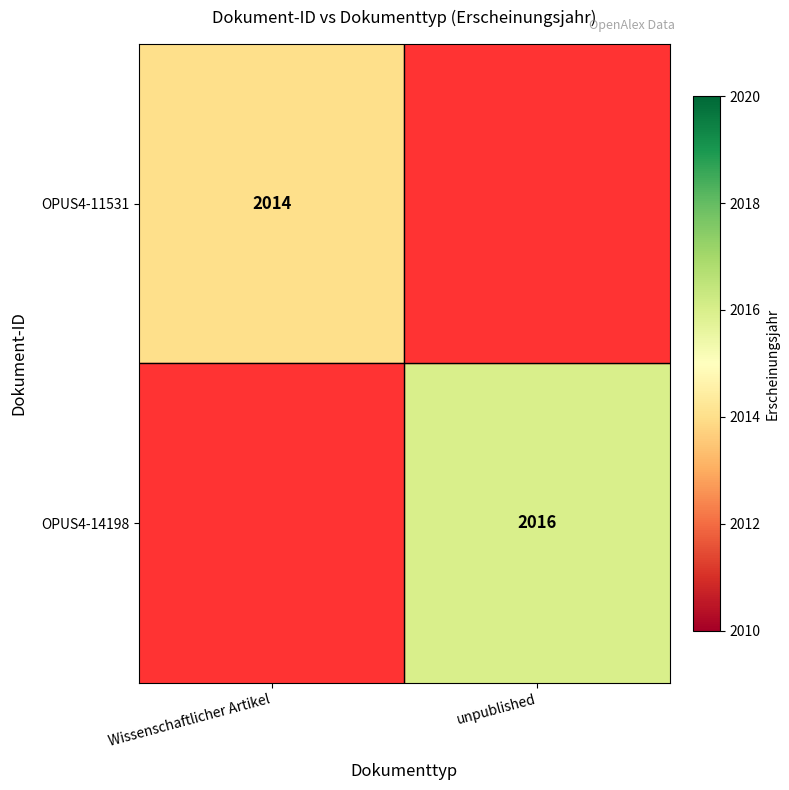

True or false: OPUS4-14198 has a value of 3412 at unpublished.

False